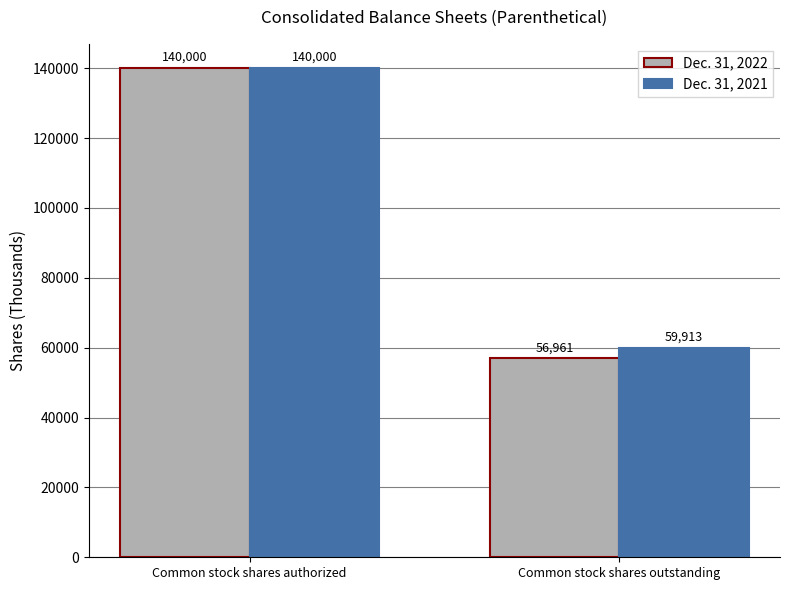

Is it true that Dec. 31, 2021 equals 37577 at Common stock shares outstanding?

False